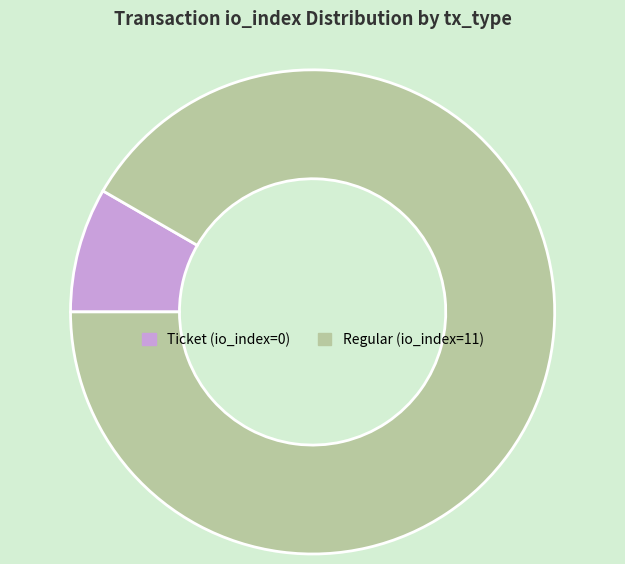

Is the sum of Ticket (io_index=0) and Regular (io_index=11) greater than half?

Yes